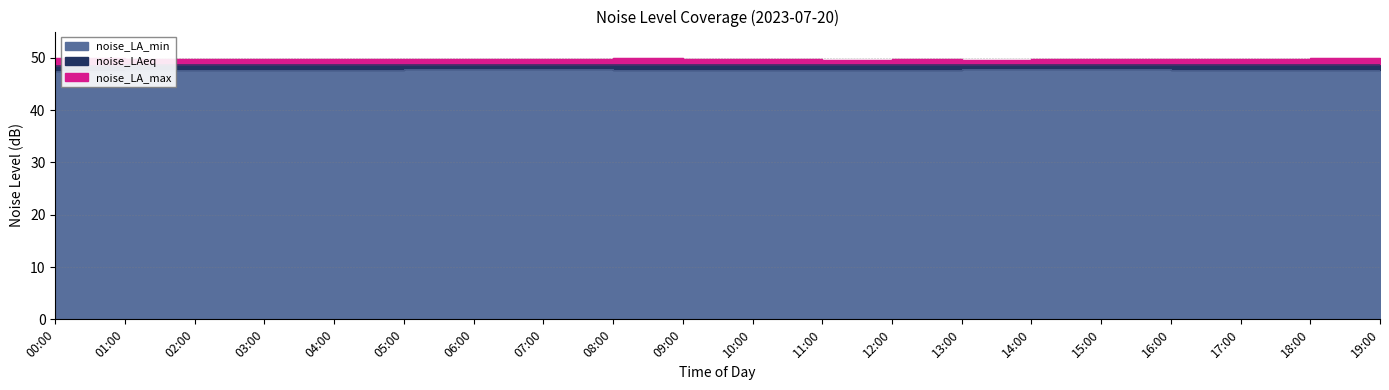

At which category does noise_LAeq reach its first local peak?

01:00